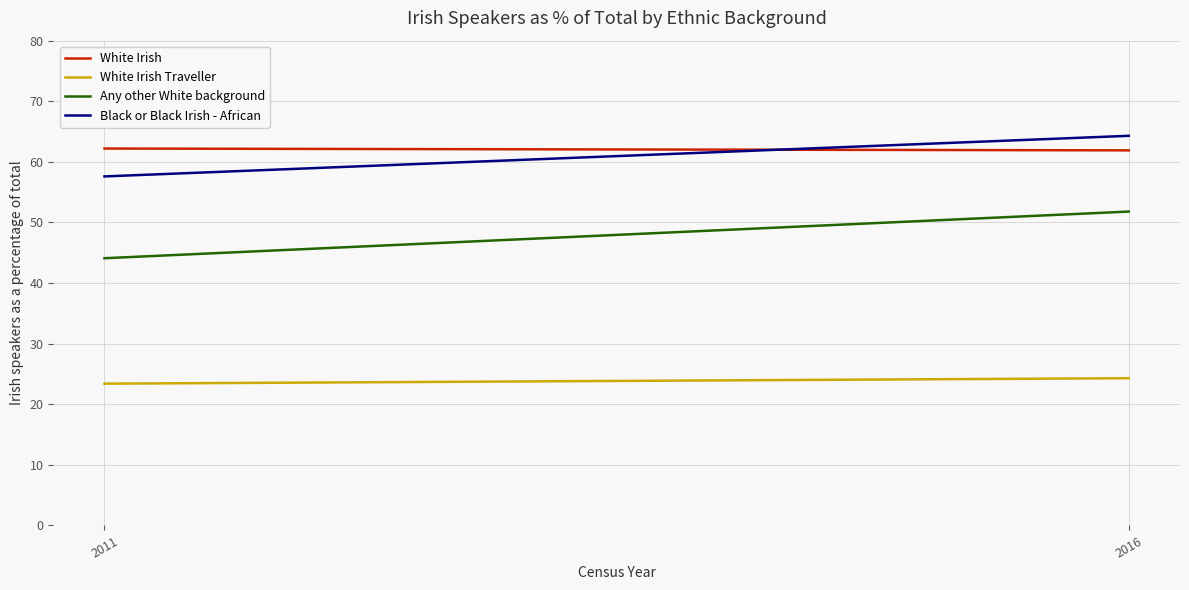

What is the difference between the maximum and minimum values in the White Irish series?

0.3